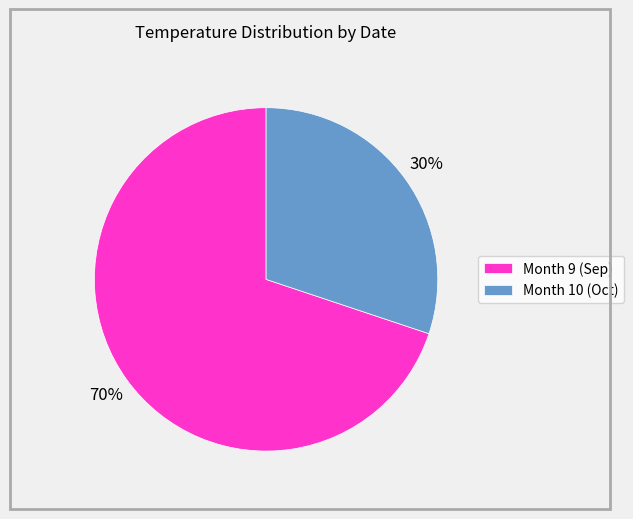

To the nearest percent, what percentage of the pie is Month 9 (Sep)?

70%